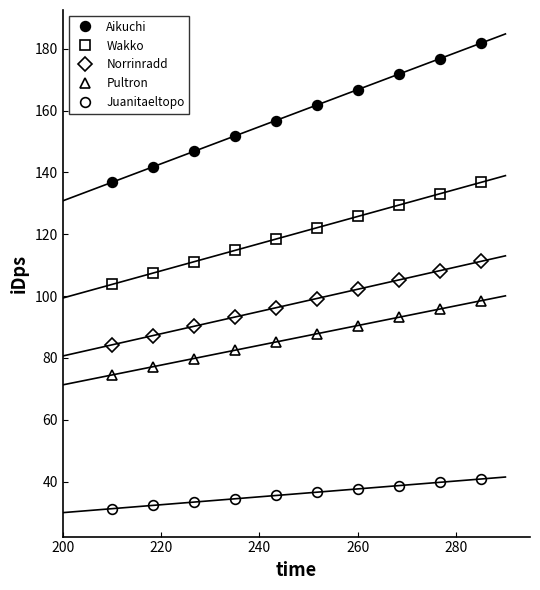

At how many categories does at least one series exceed 47?

10